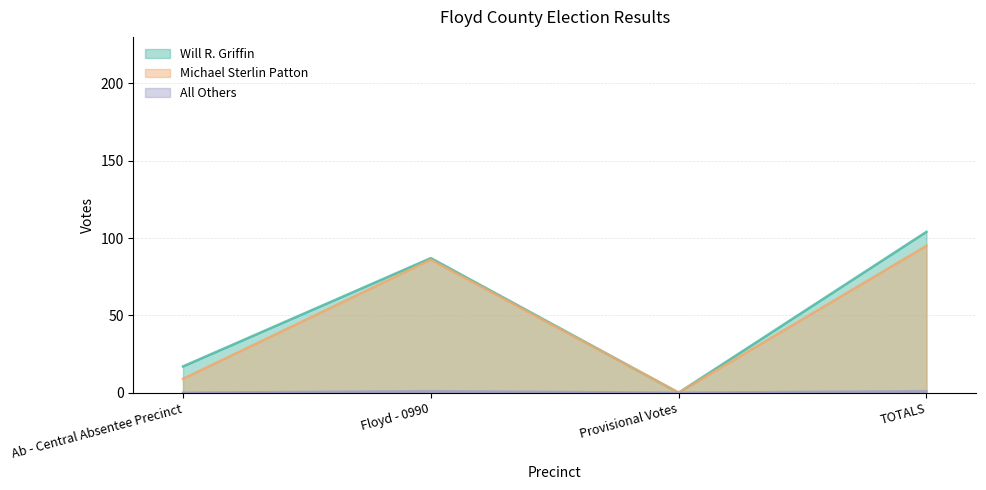

How many data points in Will R. Griffin are less than 87?

2